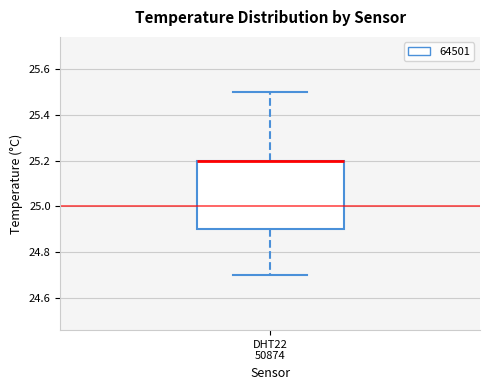

Transcribe this box plot: give where the median line is, the range the box spans, and where the two whiskers end, as read against the y-axis. The values are not printed on the chart, so give them approximately, as read against the axis.

median 25.2 (drawn on the box's upper edge), box 24.9 to 25.2, whiskers 24.7 to 25.5